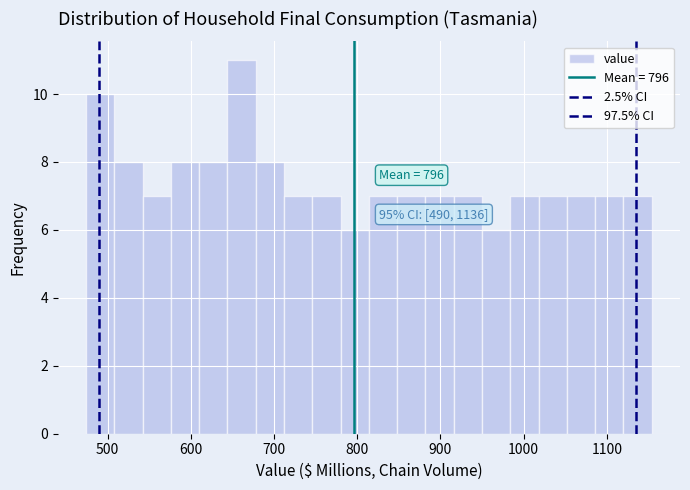

Read against the x-axis, roughly where is the centre of the tallest bar?

660